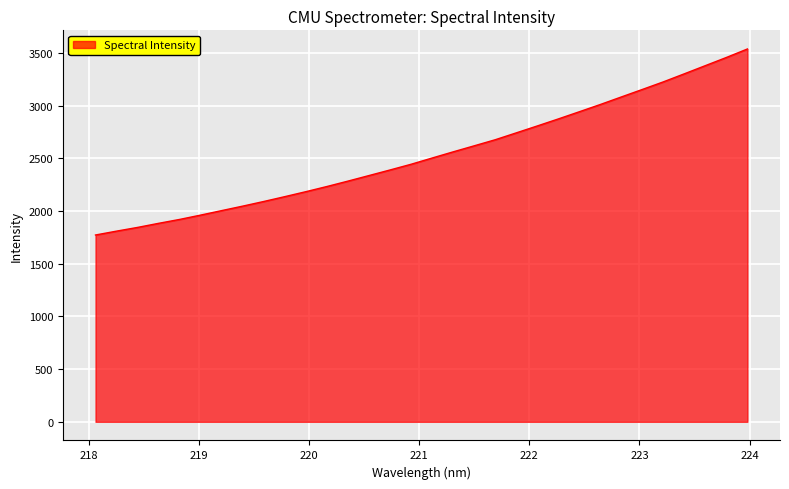

What is the difference between the maximum and minimum values?

1764.3